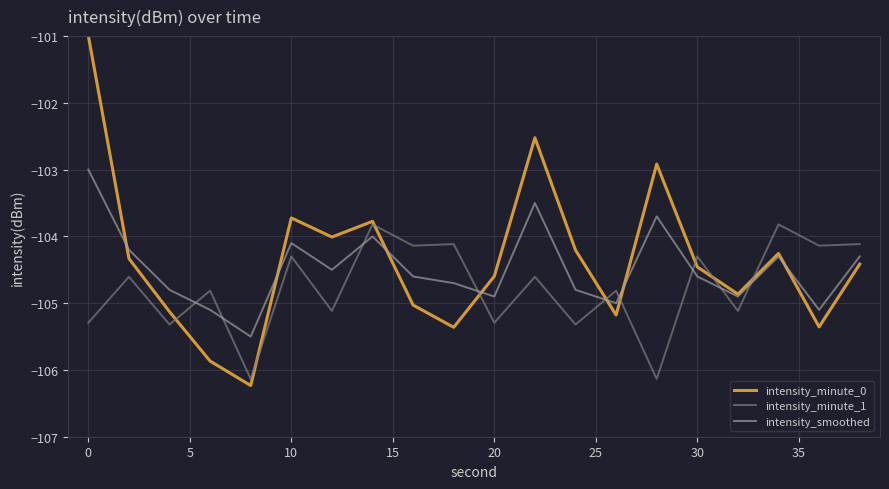

What is the highest value of the intensity_smoothed series?

-103.0